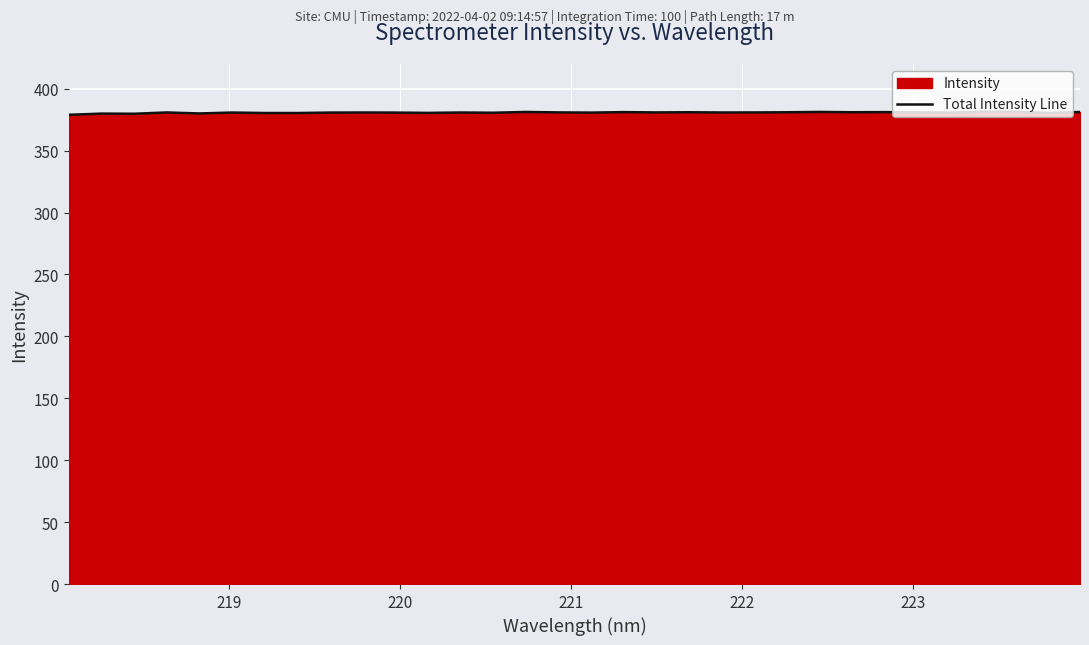

What is the minimum value shown in the chart?

379.0